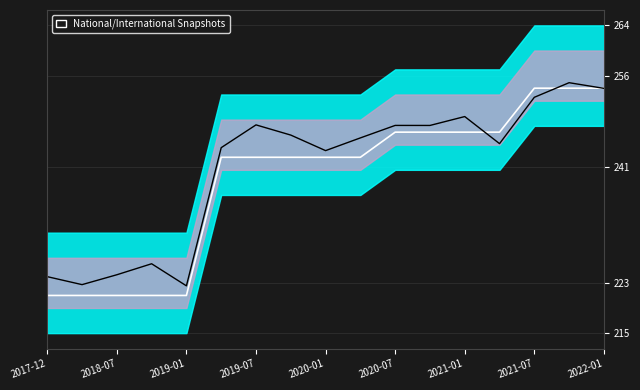

What is the total value across all series at 2017-12?

445.0